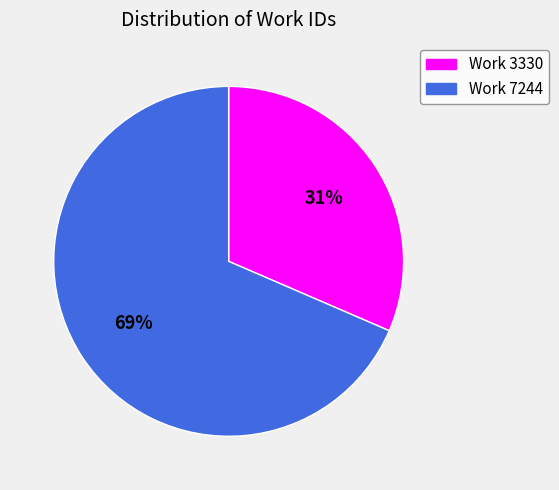

To the nearest percent, what is the average slice percentage?

50%